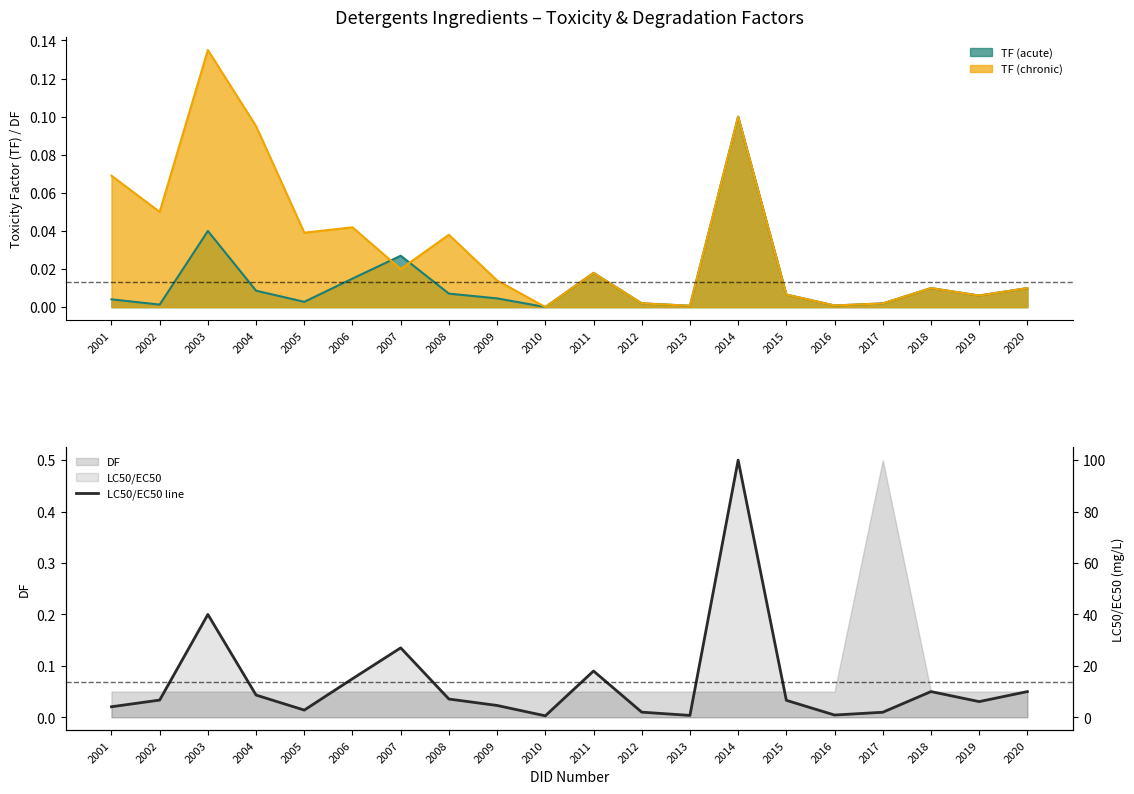

True or false: the data shows 14.3 at 2020.

False